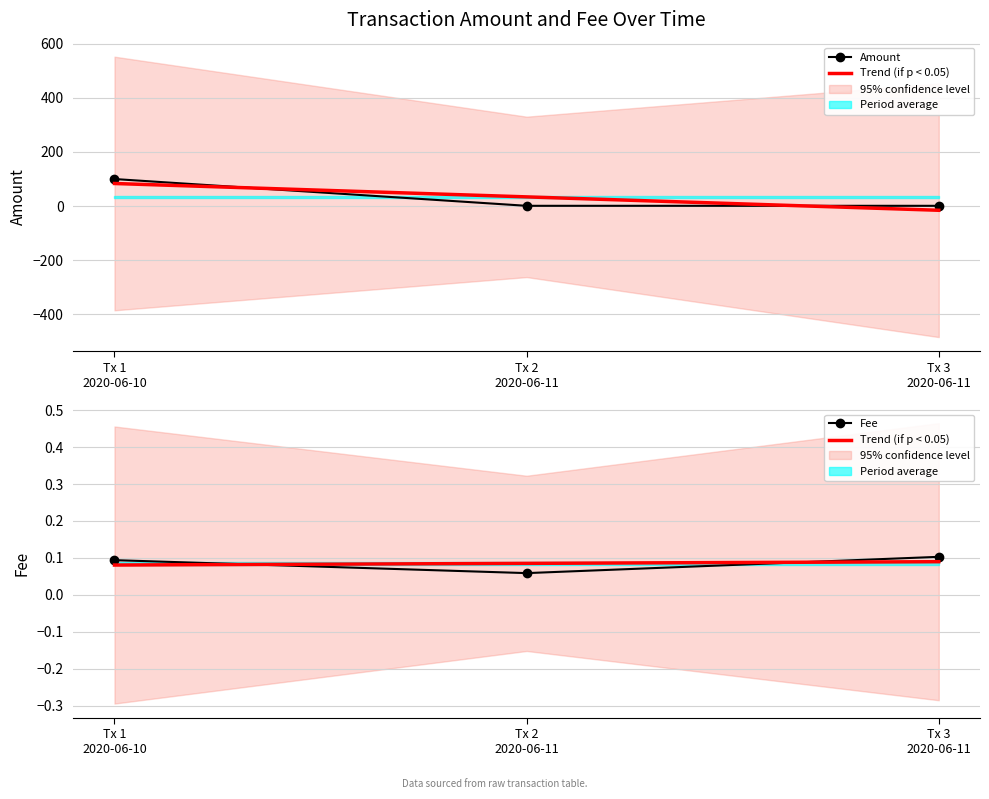

The value of Trend (if p < 0.05) at Tx 2
2020-06-11 is 0.1. True or false?

False